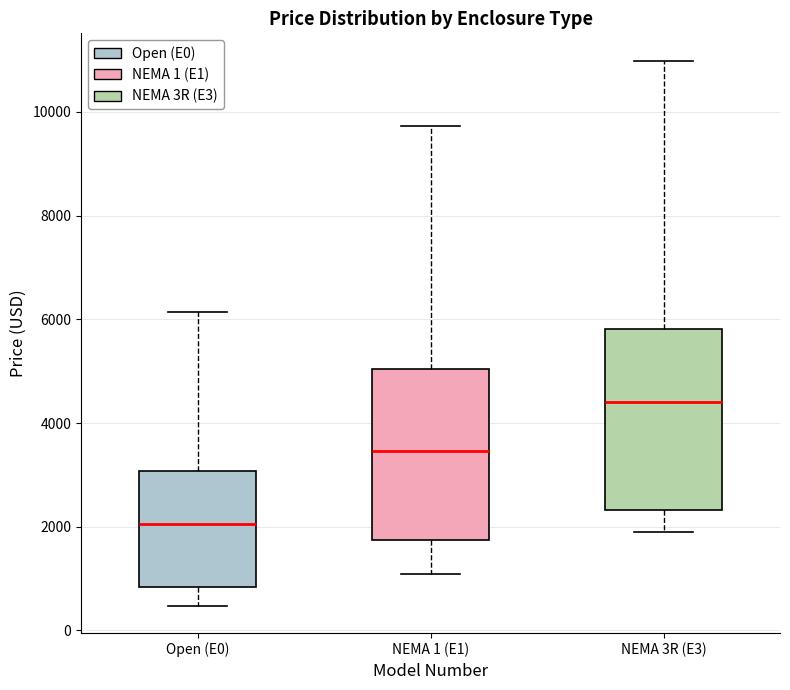

Reading left to right, read every box against the y-axis: the position of its median line, the range the box covers, and the ends of its whiskers. The values are not printed on the chart, so give them approximately, as read against the axis.

Open (E0): median 2000, box 800 to 3000, whiskers 400 to 6200
NEMA 1 (E1): median 3400, box 1800 to 5000, whiskers 1000 to 9800
NEMA 3R (E3): median 4400, box 2400 to 5800, whiskers 1800 to 11000